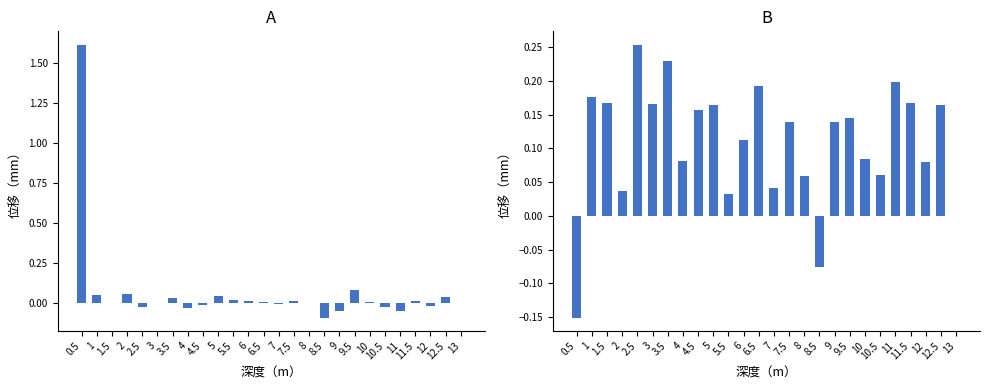

Rank the series by their maximum value, from highest to lowest.

相对位移量A, 相对位移量B